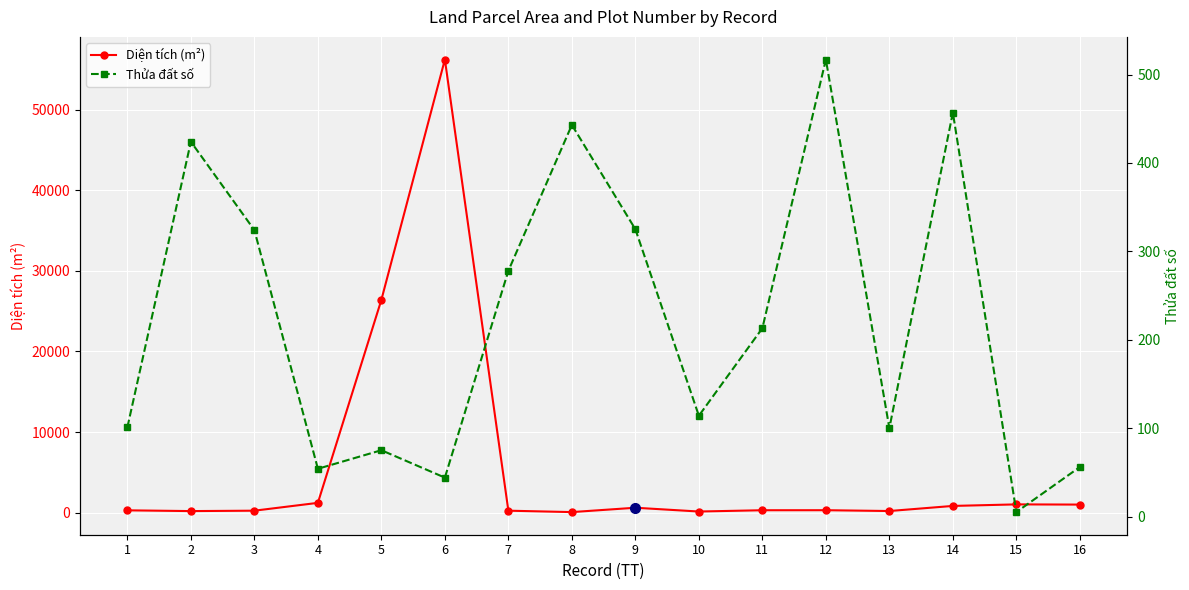

Reading left to right, extract all data points from this chart.

Diện tích (m²): 293.3	200.0	250.0	1220.7	26396.0	56201.0	249.5	75.2	615.2	146.2	305.3	309.0	208.2	839.8	1031.0	1006.3
Thửa đất số: 101.0	424.0	324.0	54.0	75.0	44.0	278.0	443.0	325.0	114.0	213.0	517.0	100.0	457.0	5.0	56.0